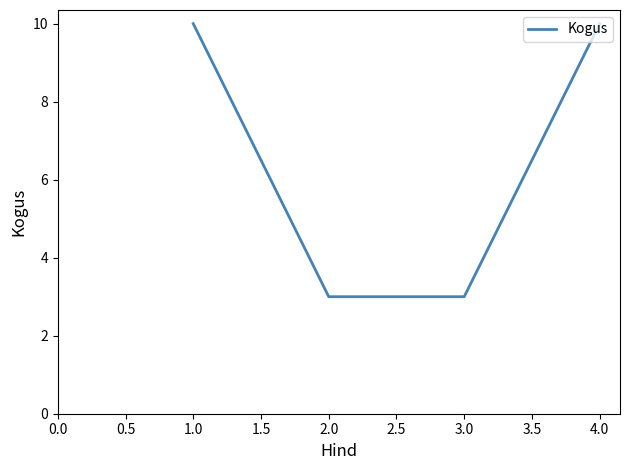

What is the maximum value shown in the chart?

10